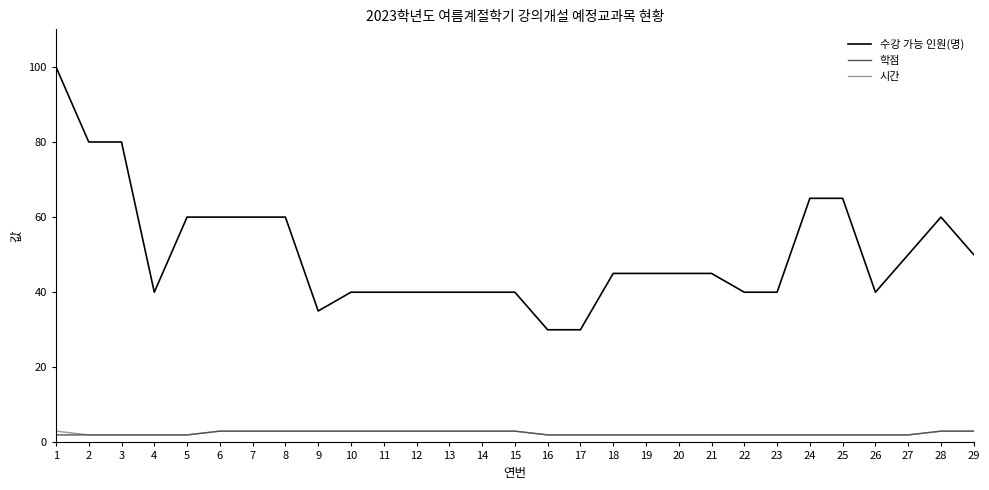

Reading left to right, transcribe all the data shown in this chart.

수강 가능 인원(명): 100	80	80	40	60	60	60	60	35	40	40	40	40	40	40	30	30	45	45	45	45	40	40	65	65	40	50	60	50
학점: 2	2	2	2	2	3	3	3	3	3	3	3	3	3	3	2	2	2	2	2	2	2	2	2	2	2	2	3	3
시간: 3	2	2	2	2	3	3	3	3	3	3	3	3	3	3	2	2	2	2	2	2	2	2	2	2	2	2	3	3